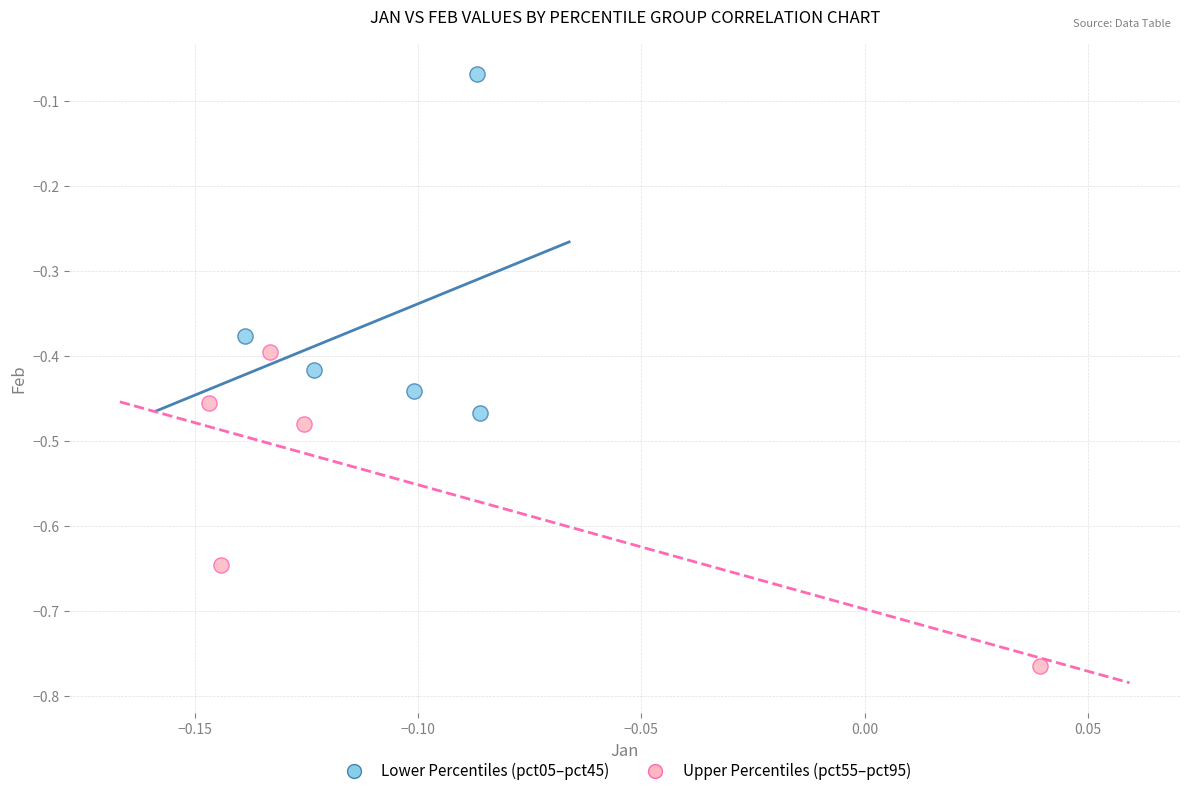

Which series has the largest Y range (max minus min)?

Lower Percentiles (pct05–pct45)